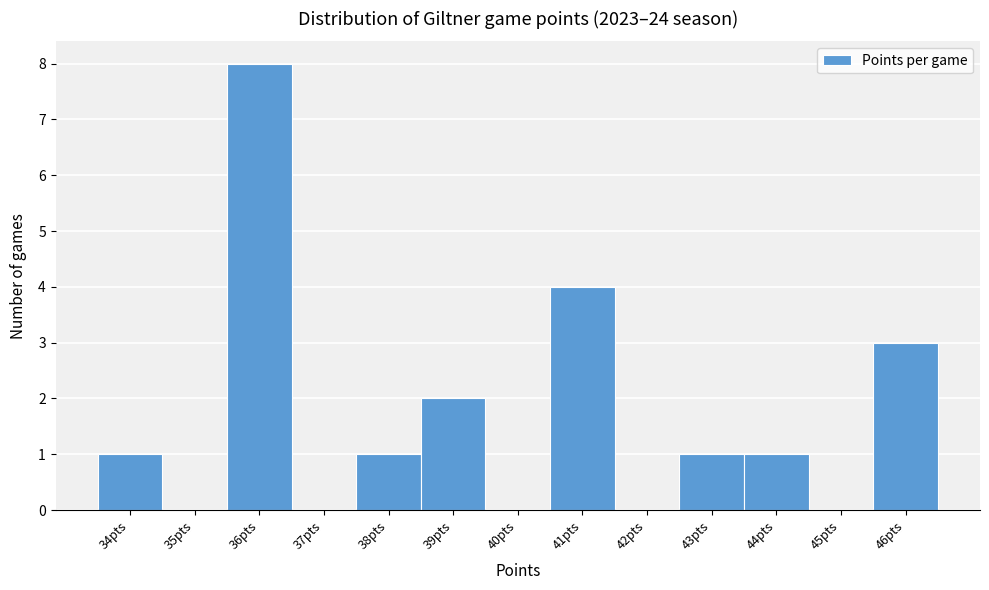

What is the height of the bar covering 42.5 to 43.5 on the x-axis? The values are not printed on the chart, so give them approximately, as read against the axis.

1